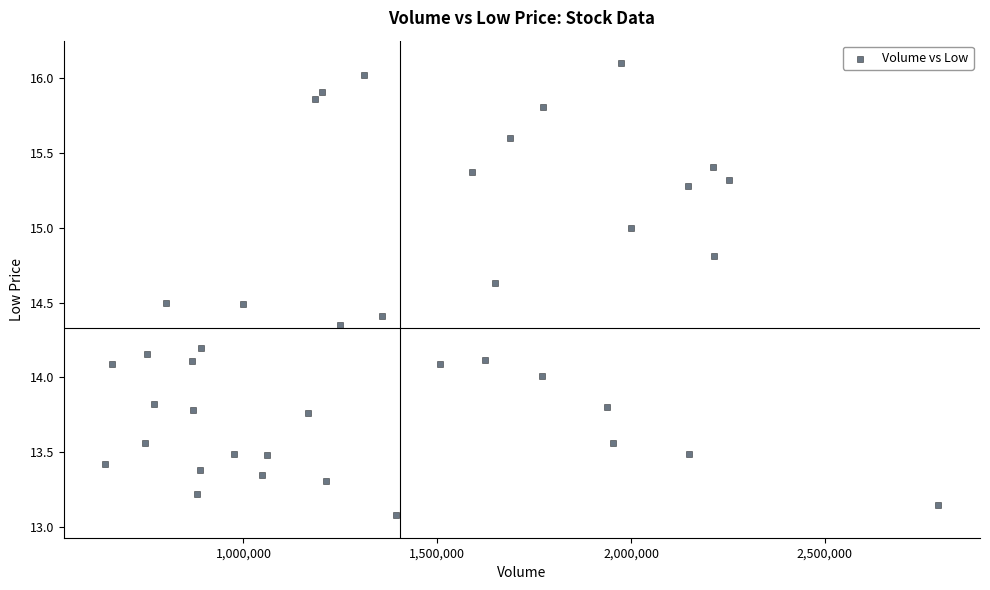

What is the range of Y values (max minus min)?

3.0